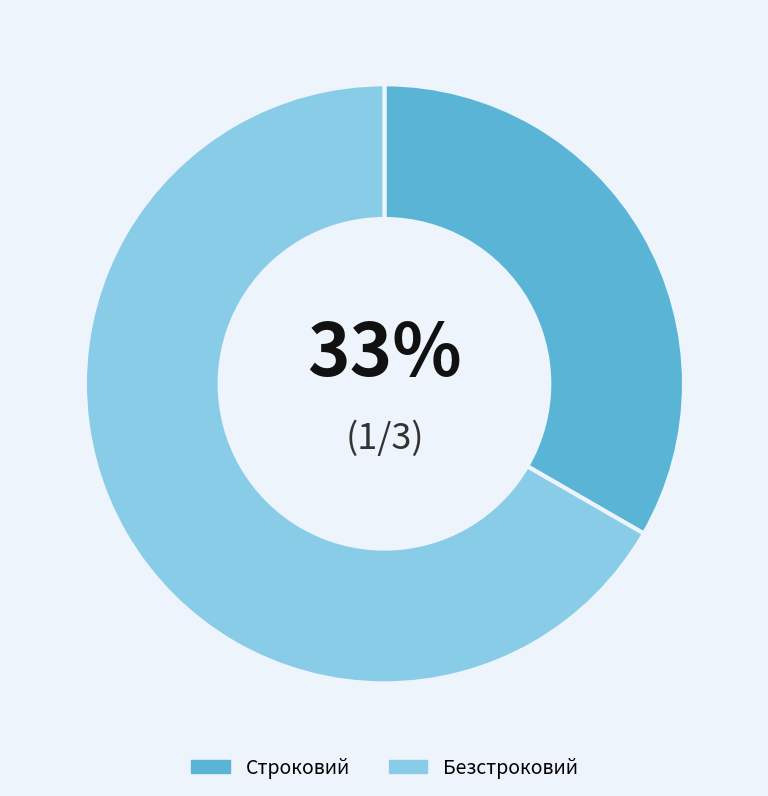

True or false: Безстроковий accounts for 81% of the total.

False